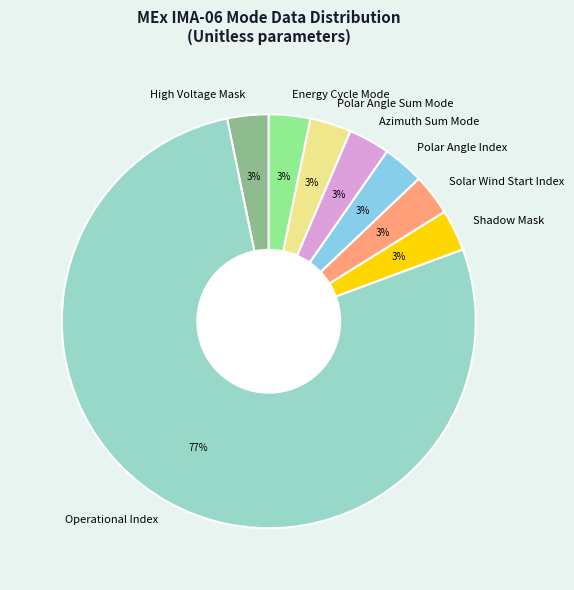

Is there any slice that represents more than half of the pie?

Yes